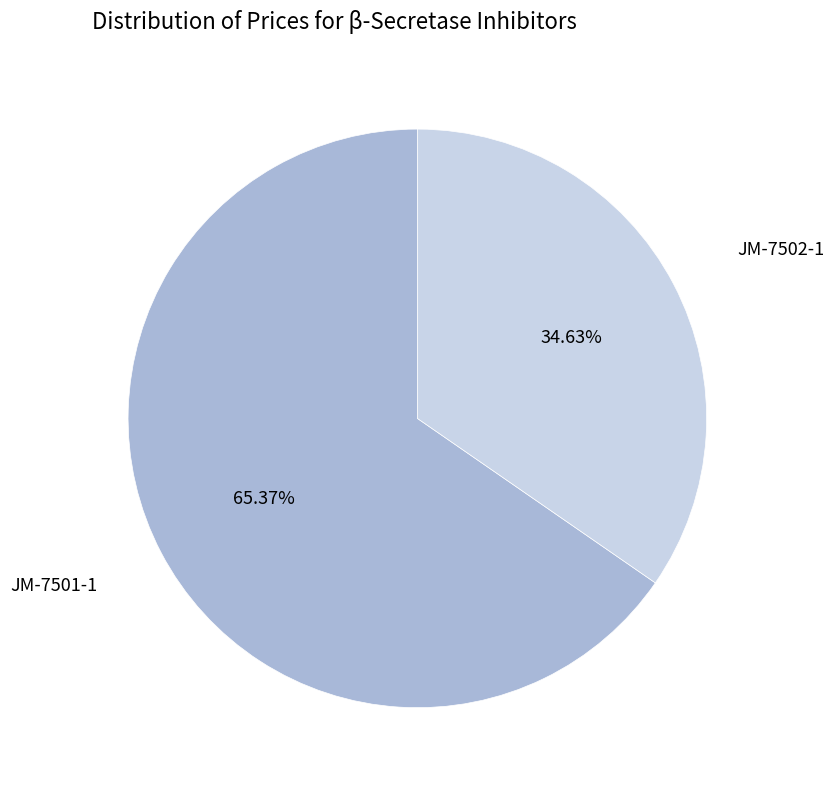

Between JM-7502-1 and JM-7501-1, which is larger?

JM-7501-1